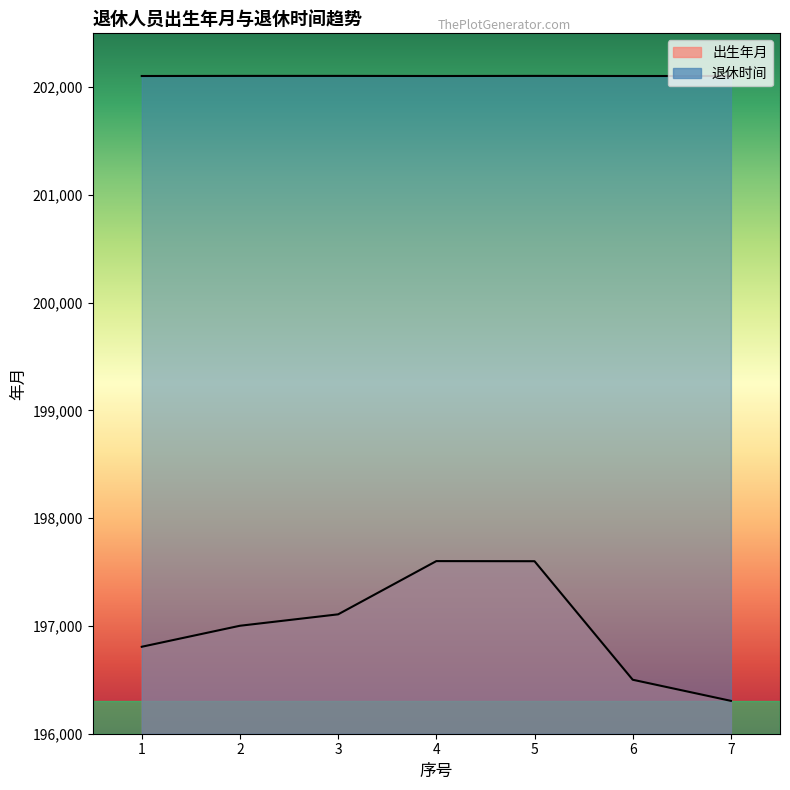

Is the value of 出生年月 at 4 greater than the value of 退休时间 at 4?

No